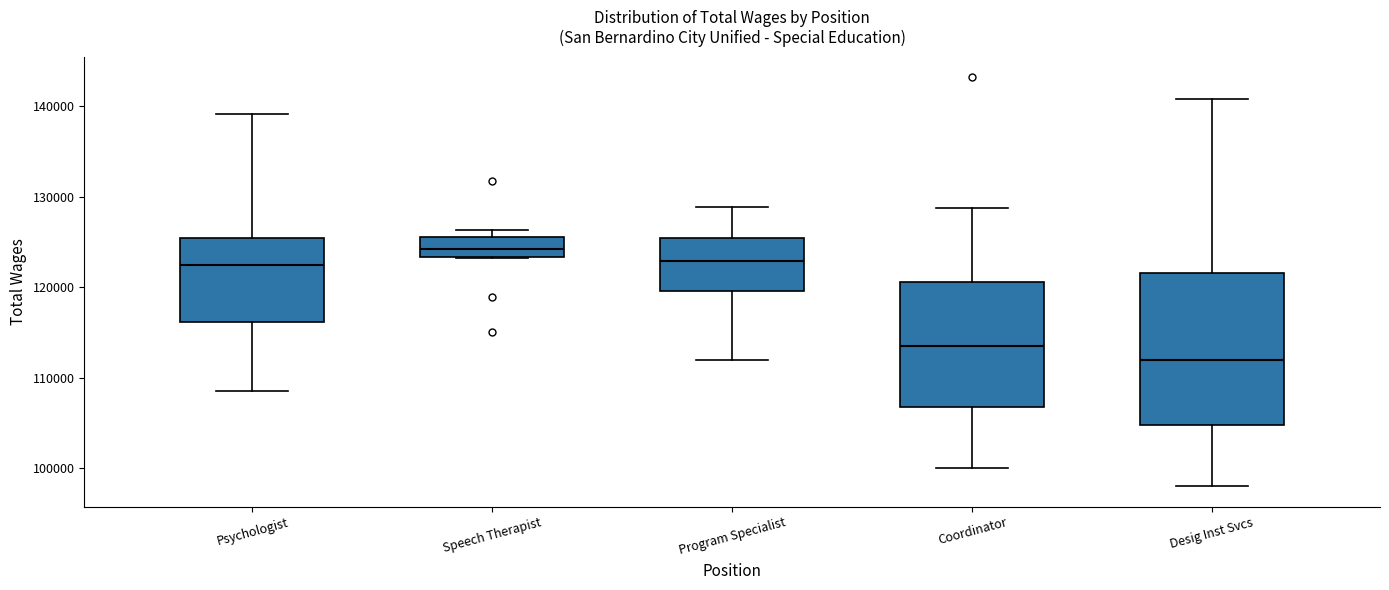

Which box has the lowest median line?

Desig Inst Svcs